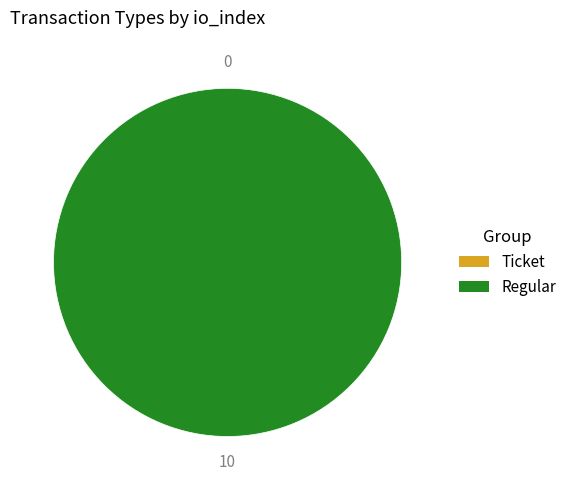

True or false: Ticket accounts for 1% of the total.

False